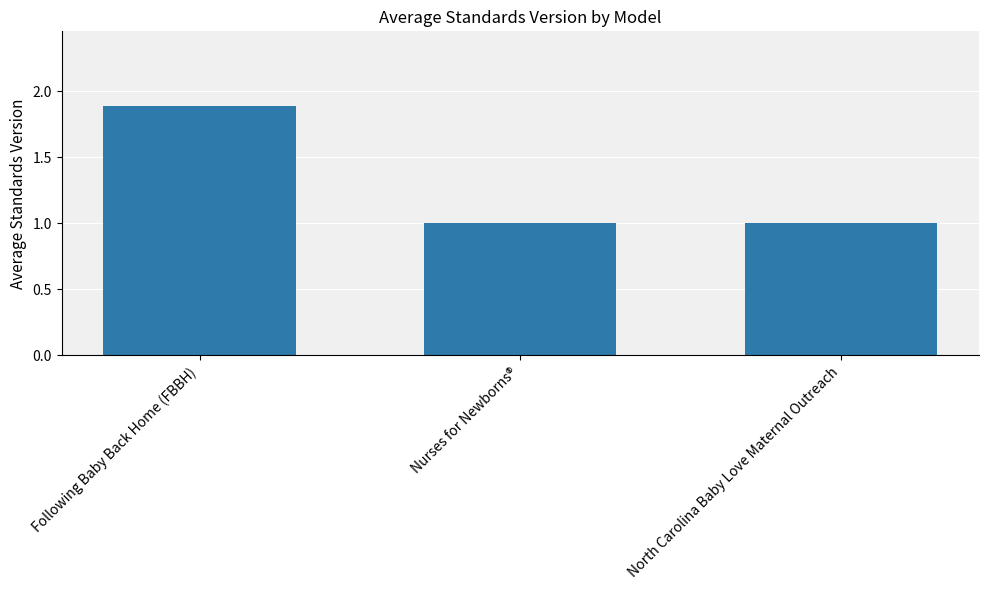

How many series are shown in this chart?

1